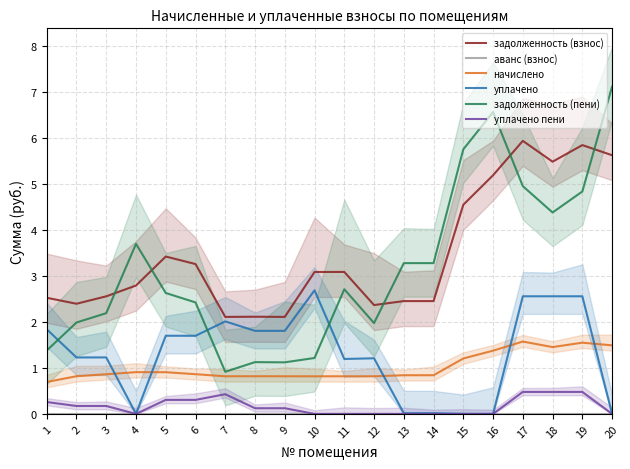

True or false: аванс (взнос) and уплачено пени intersect in this chart.

False